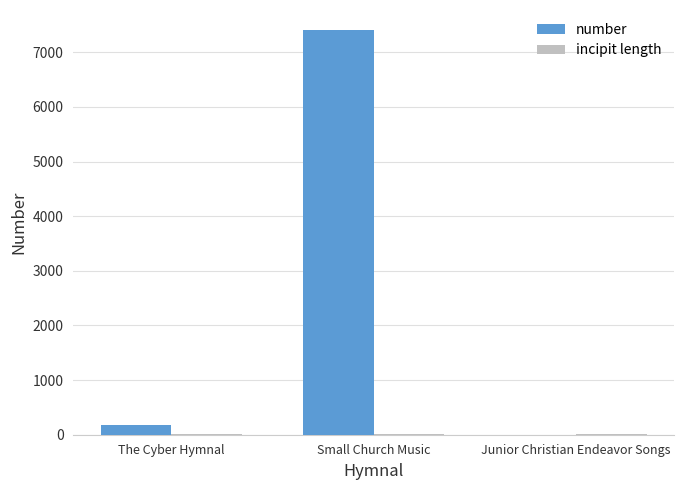

What is the average value of the number series?

2528